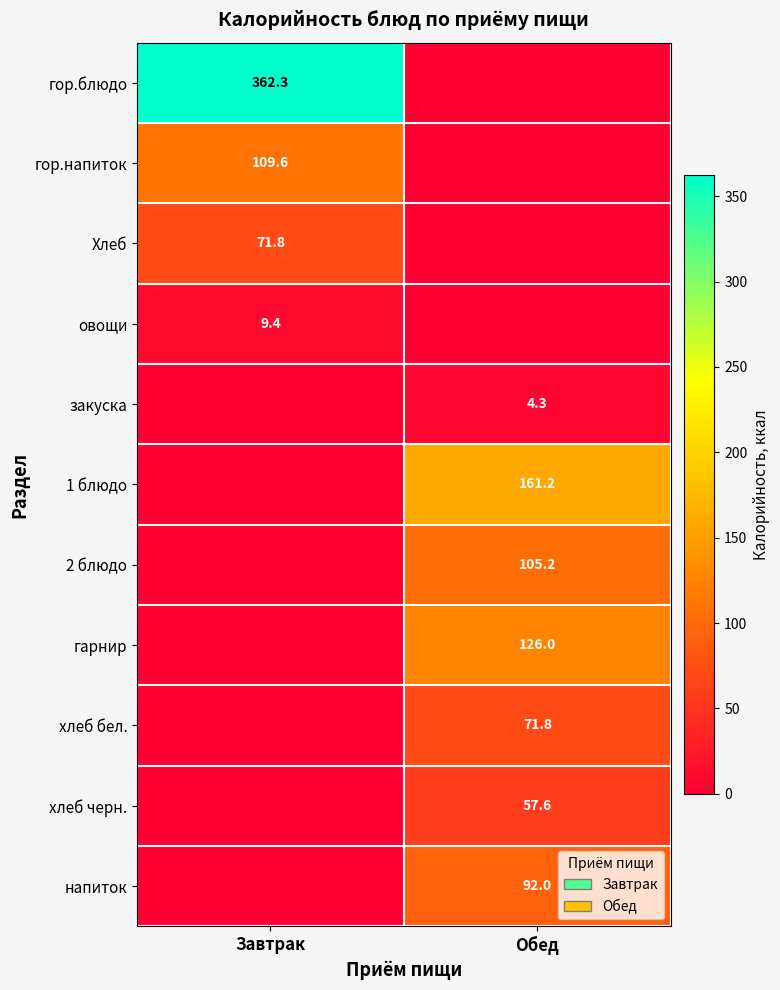

True or false: 2 блюдо has a value of 48.5 at Обед.

False